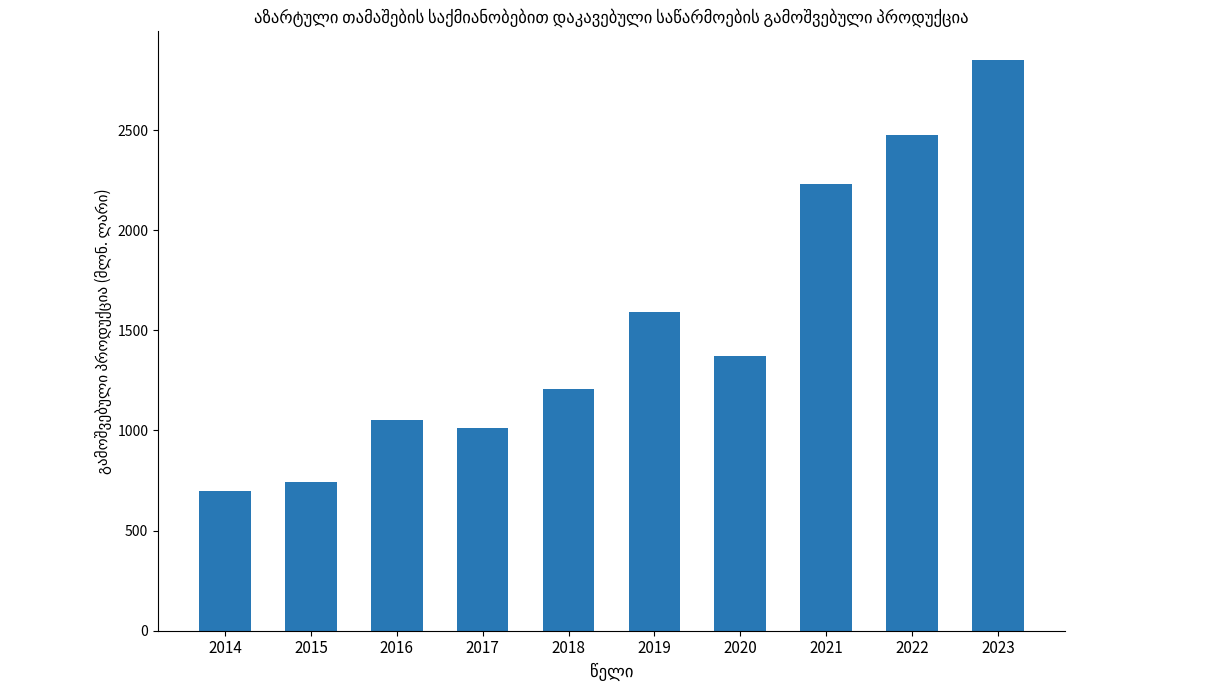

Is it true that the value at 2017 is 314.6?

False